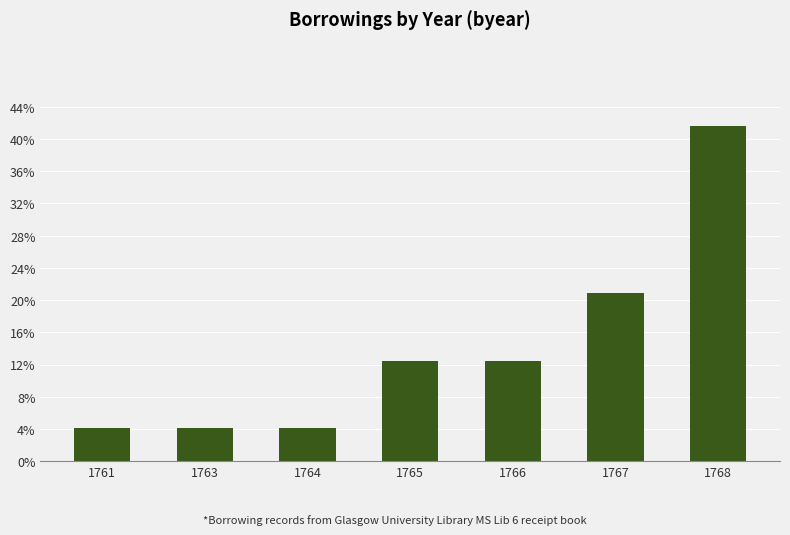

Are the bars horizontal?

No